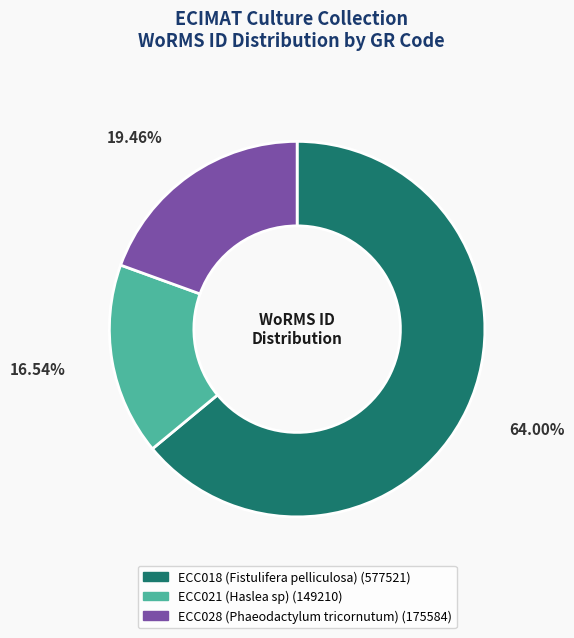

To the nearest percent, what is the average slice percentage?

33%